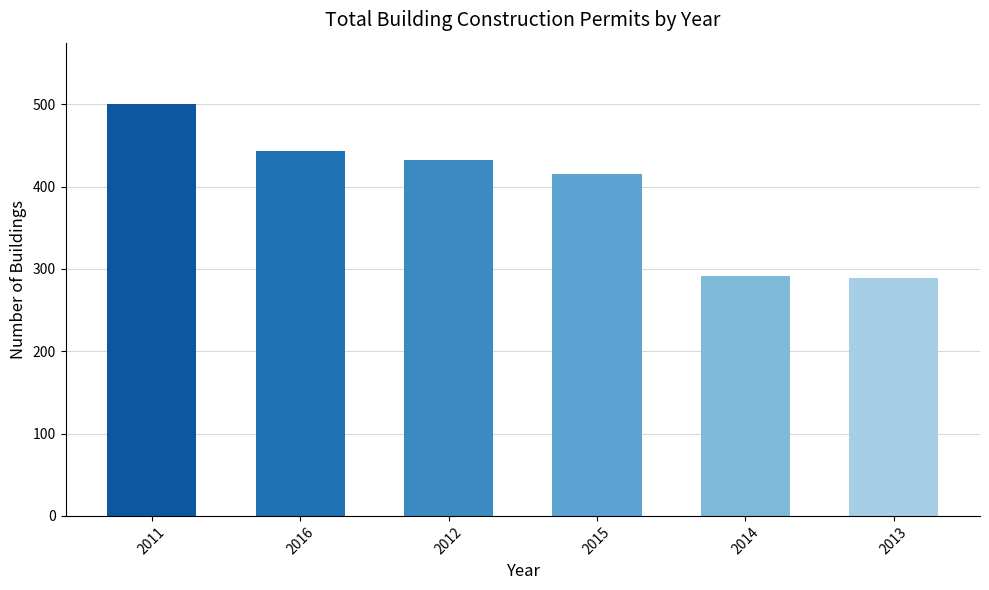

What is the label of the 3rd bar from the left?

2012